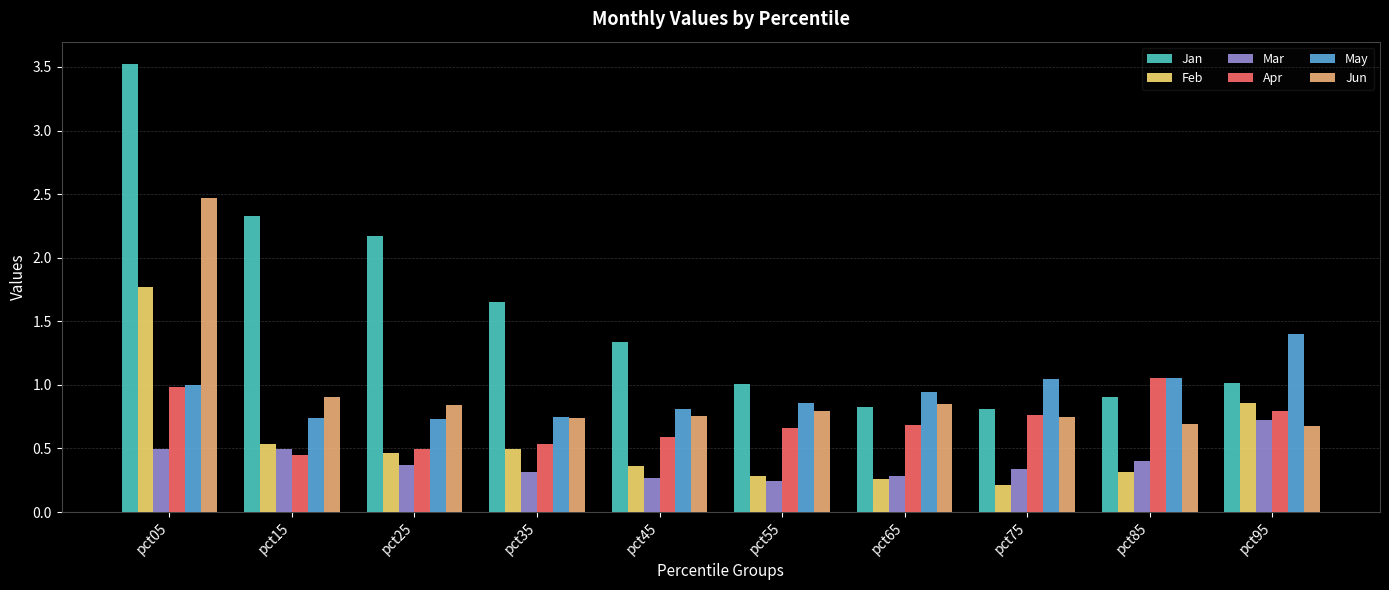

At how many categories does at least one series exceed 2?

3